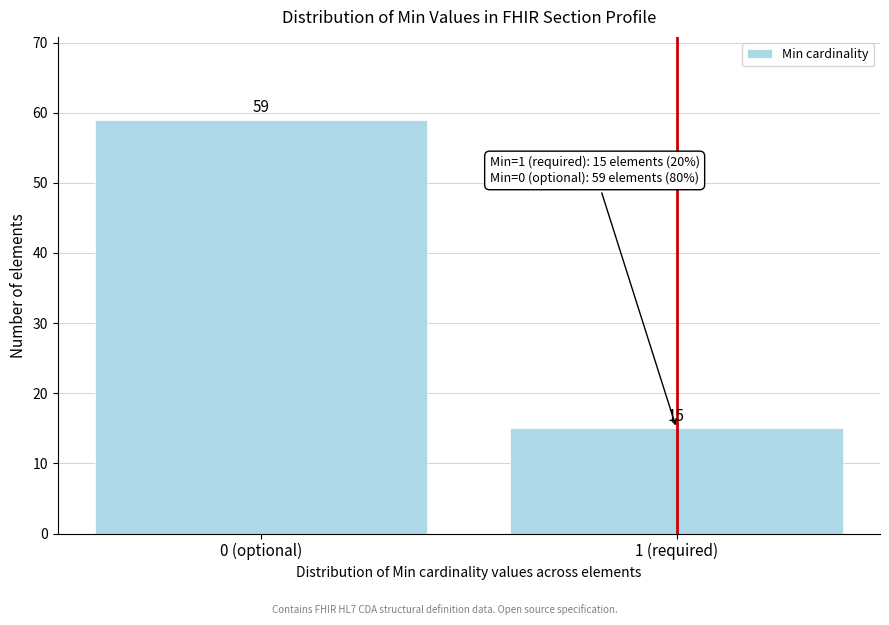

Reading left to right, transcribe all the data shown in this chart.

59	15